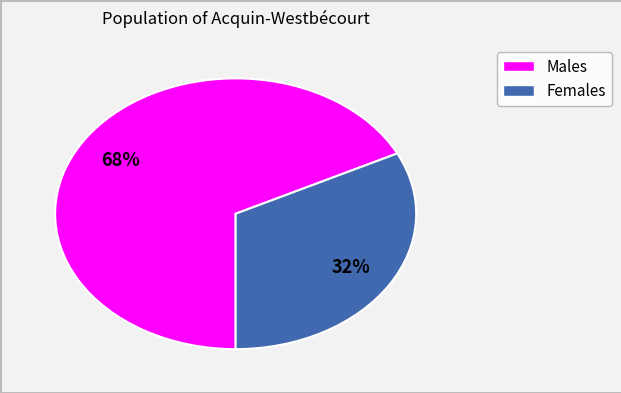

To the nearest percent, what is the average slice percentage?

50%